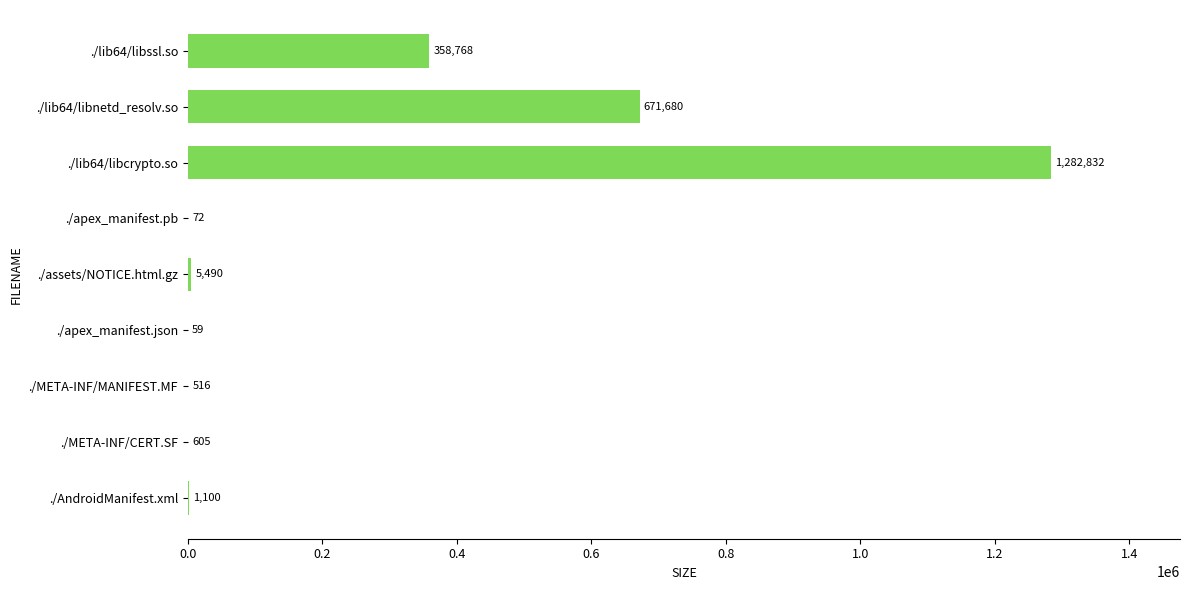

The value at ./AndroidManifest.xml is 1100. True or false?

True